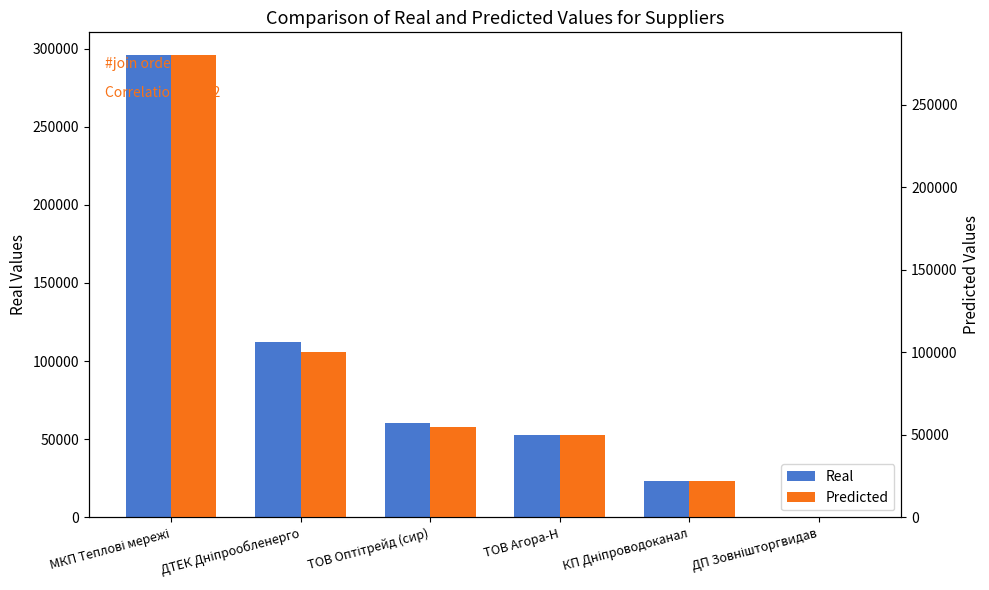

What is the total value across all series at МКП Теплові мережі?

575638.6